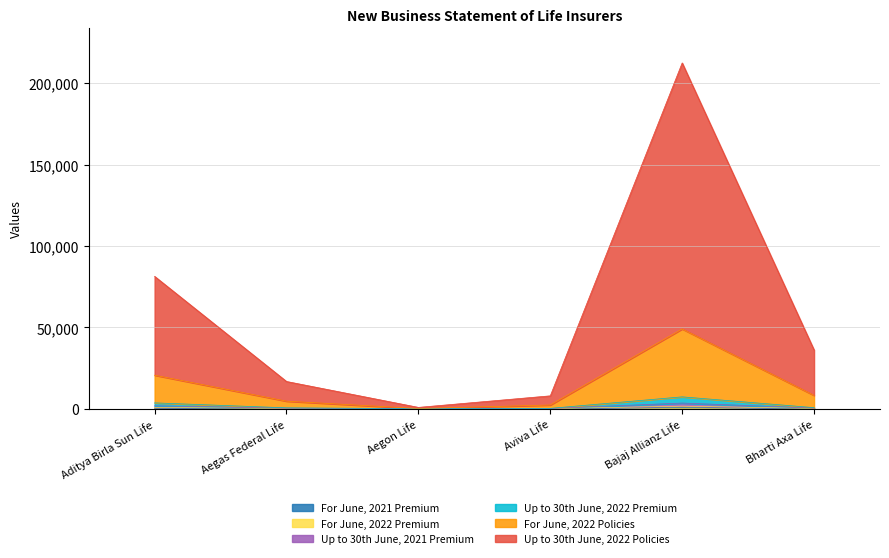

True or false: Up to 30th June, 2022 Policies has a value of 7898.7 at Aviva Life.

True